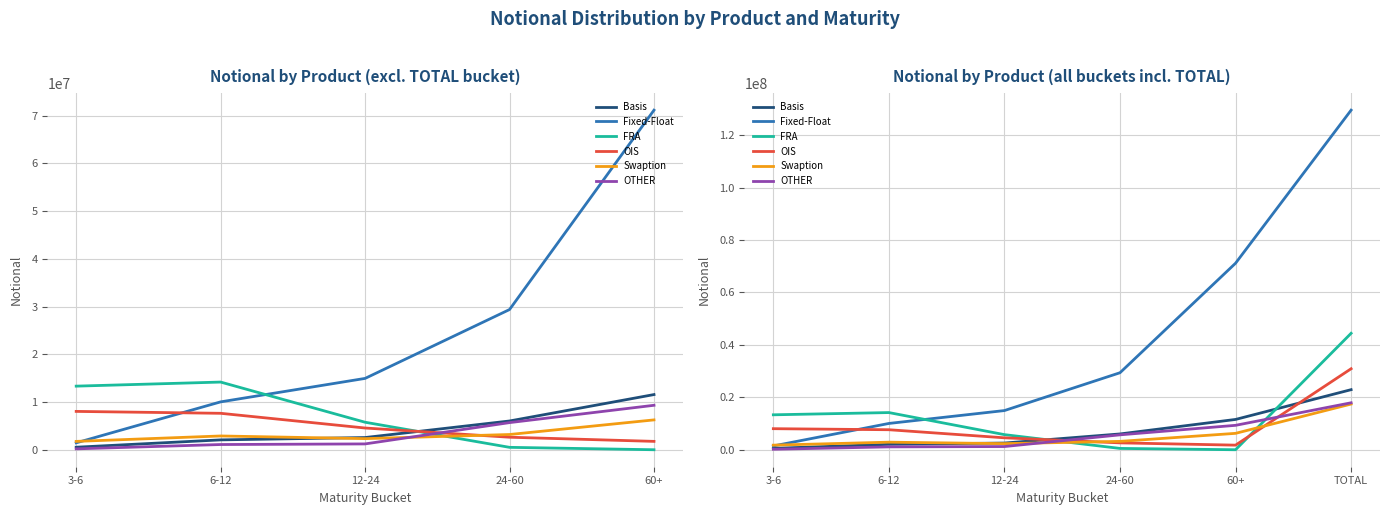

The value of Fixed-Float at TOTAL is 85970312. True or false?

False